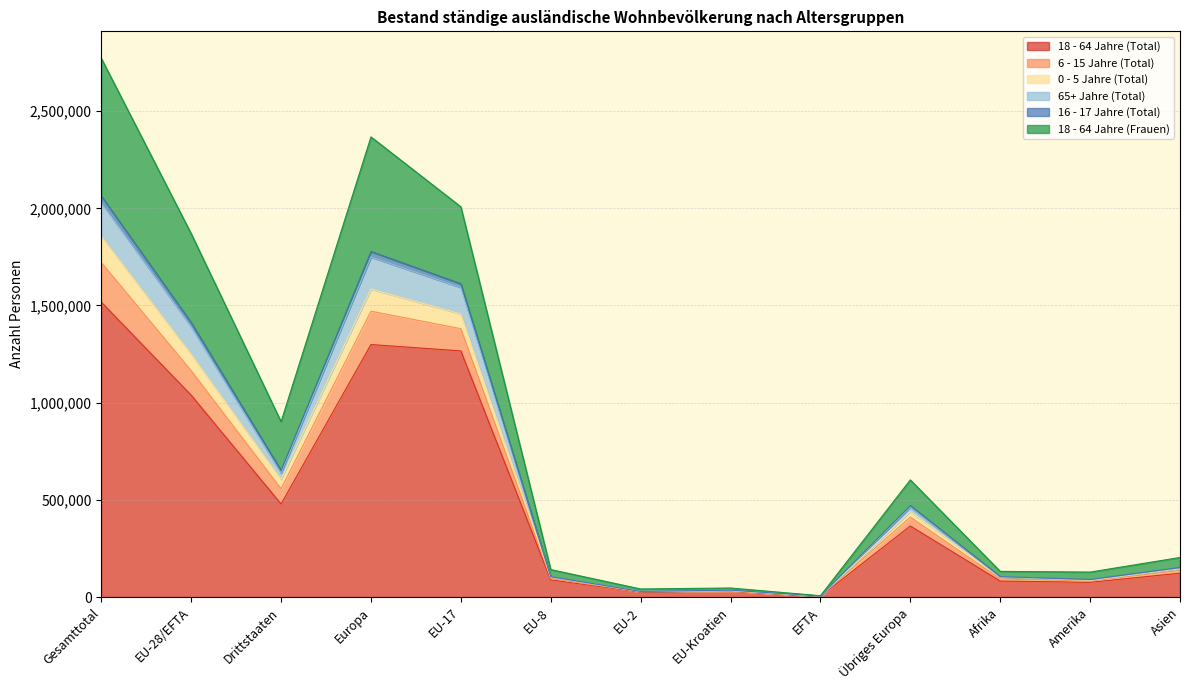

What are all the series names shown in the legend?

18 - 64 Jahre (Total), 6 - 15 Jahre (Total), 0 - 5 Jahre (Total), 65+ Jahre (Total), 16 - 17 Jahre (Total), 18 - 64 Jahre (Frauen)